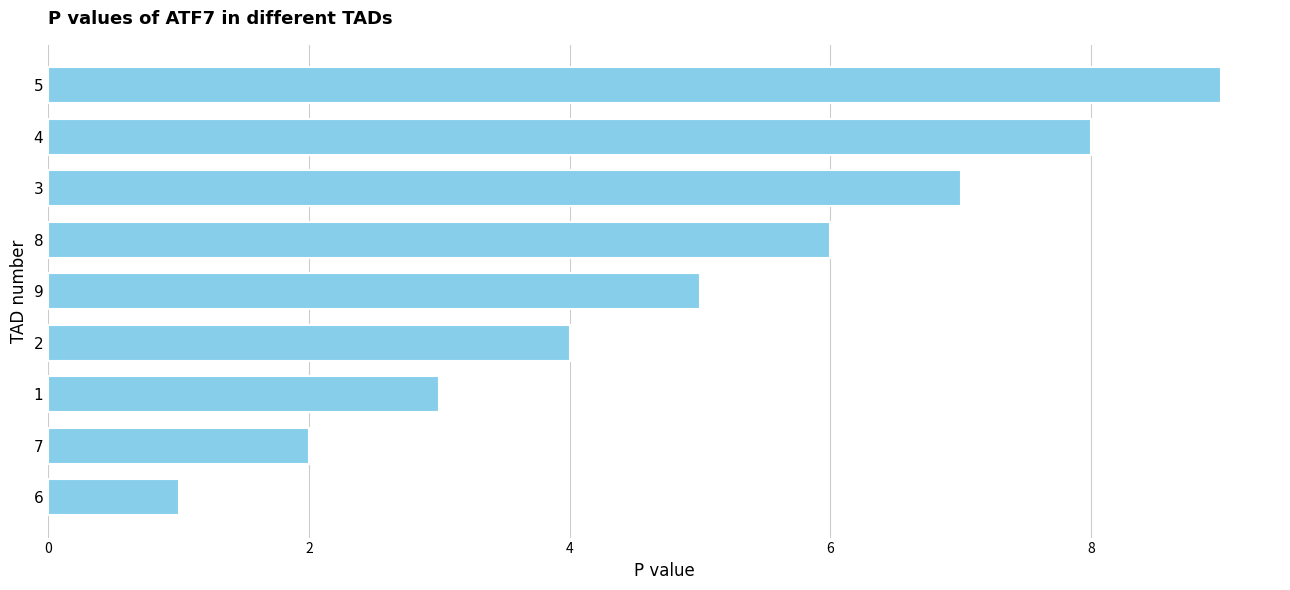

What is the difference between the maximum and minimum values?

8